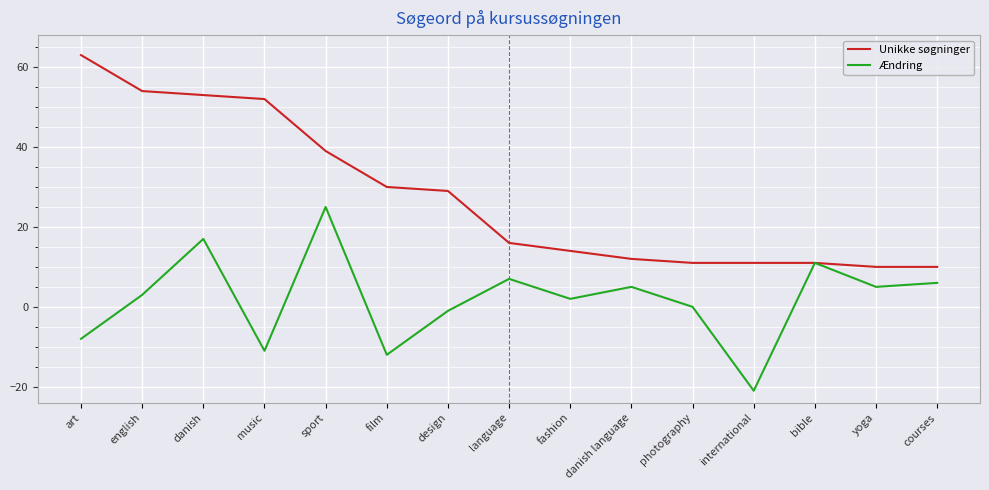

What is the highest value of the Unikke søgninger series?

63